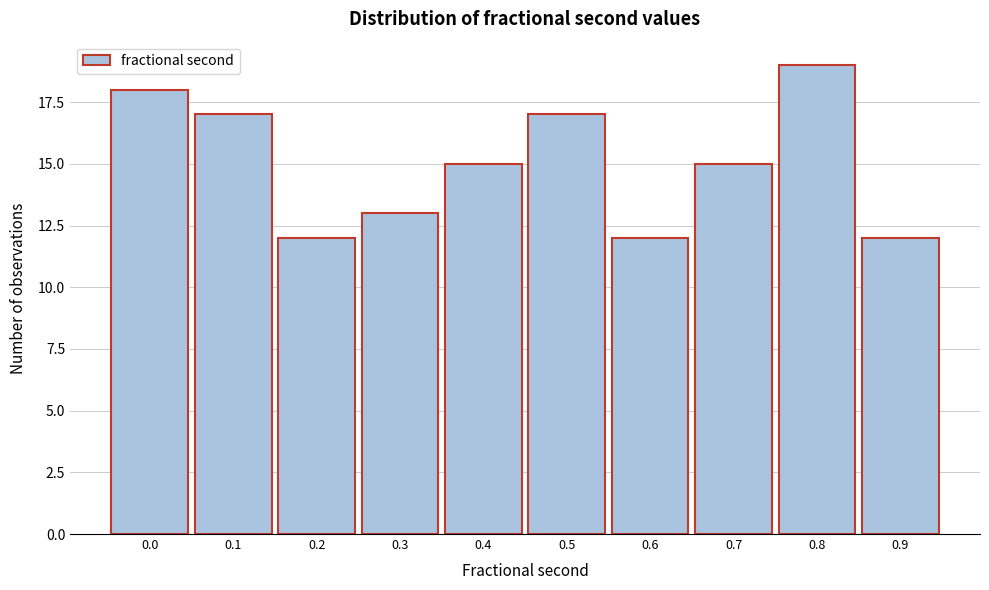

Reading left to right, what are all the values shown in this chart?

0.0=18	0.1=17	0.2=12	0.3=13	0.4=15	0.5=17	0.6=12	0.7=15	0.8=19	0.9=12